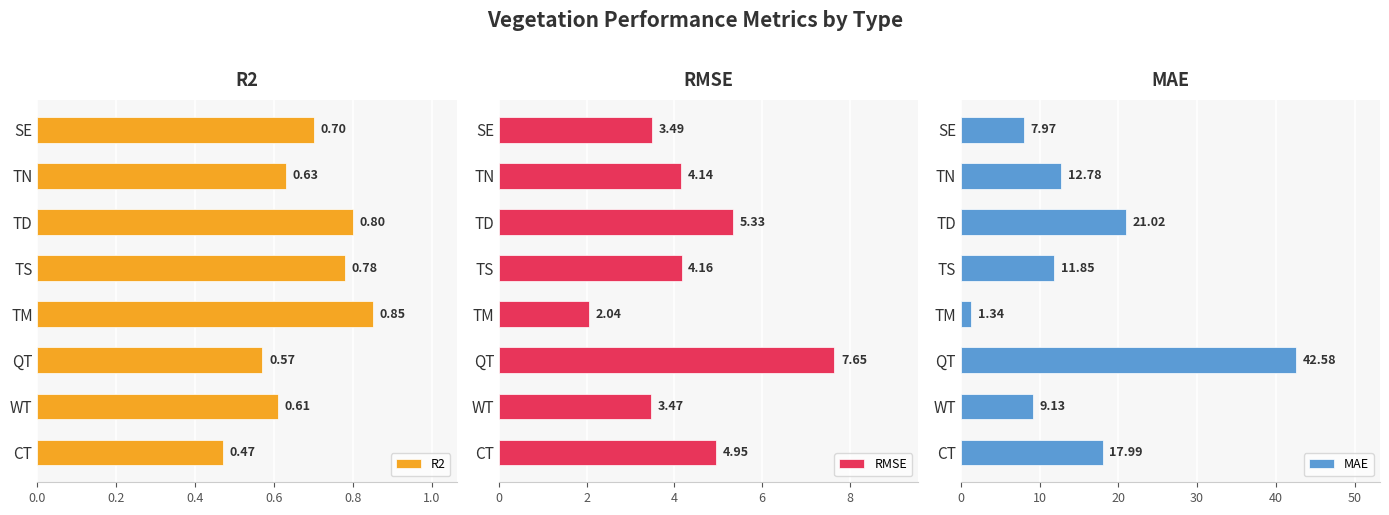

How many series are shown in this chart?

3